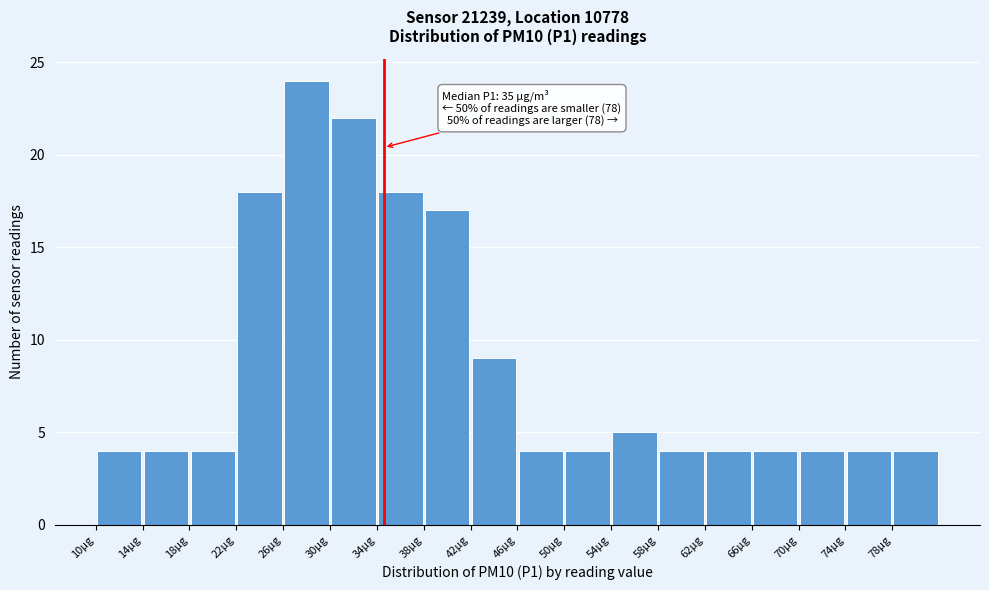

Over which range of the x-axis is the bar tallest?

26 to 30